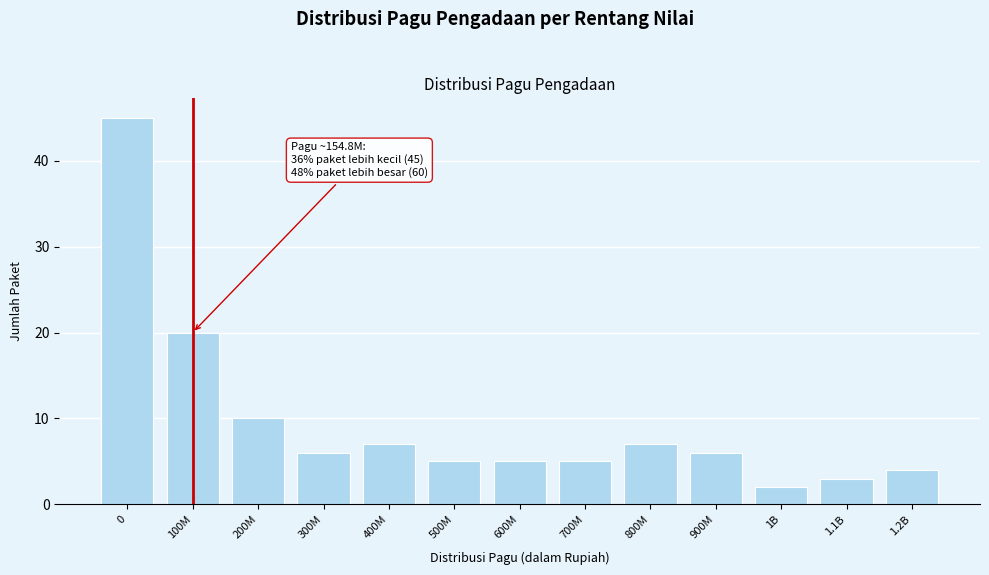

Reading left to right, list all the values displayed in this chart.

0=45	100M=20	200M=10	300M=6	400M=7	500M=5	600M=5	700M=5	800M=7	900M=6	1B=2	1.1B=3	1.2B=4